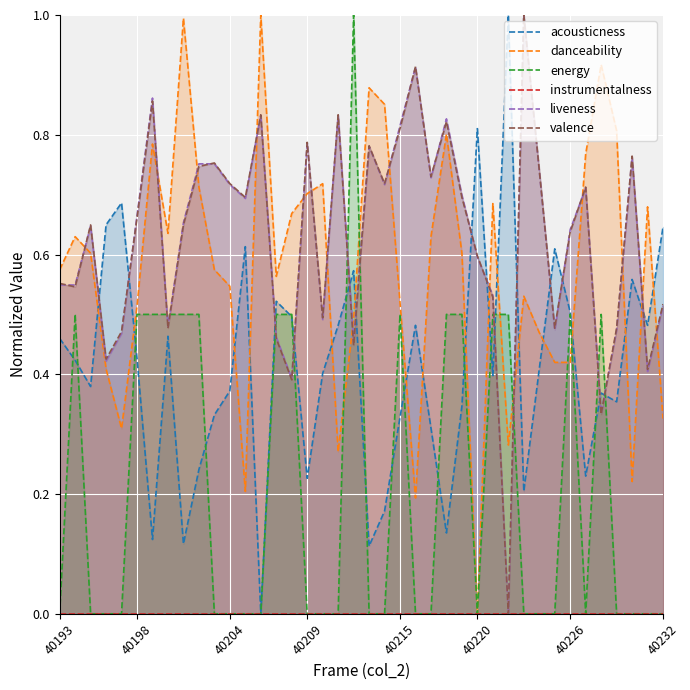

The value of energy at 29 is 0.3. True or false?

False